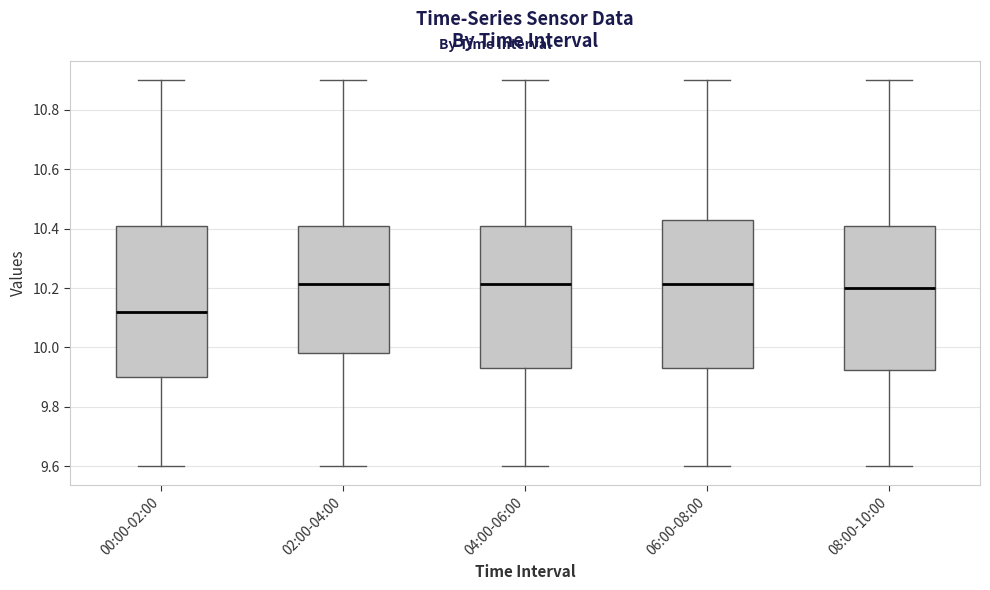

Where is the upper edge of the box for 08:00-10:00 on the y-axis? The values are not printed on the chart, so give them approximately, as read against the axis.

10.40